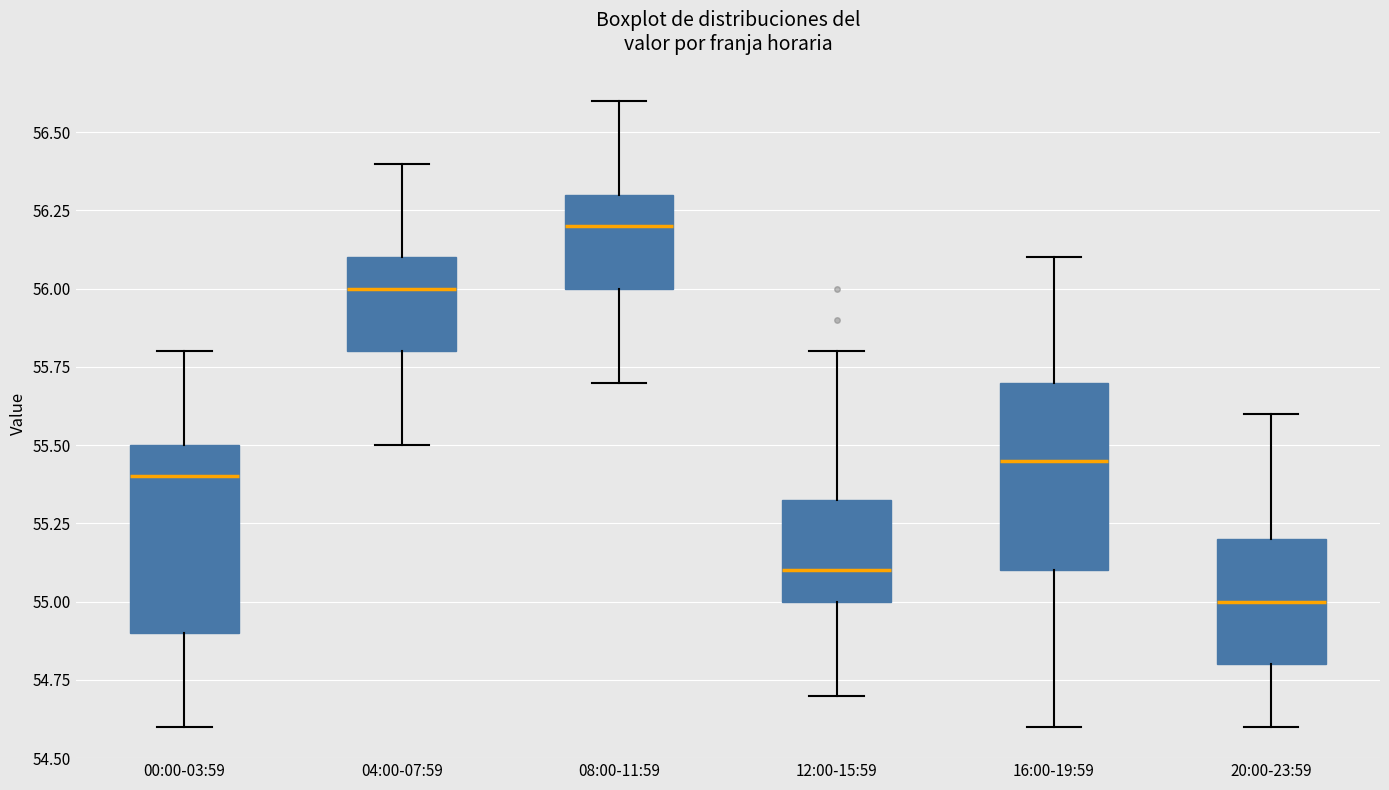

Reading left to right, transcribe this box plot: for each box, give where its median line is, the range the box spans, and where its two whiskers end, as read against the y-axis. The values are not printed on the chart, so give them approximately, as read against the axis.

00:00-03:59: median 55.40, box 54.90 to 55.50, whiskers 54.60 to 55.80
04:00-07:59: median 56.00, box 55.80 to 56.10, whiskers 55.50 to 56.40
08:00-11:59: median 56.20, box 56.00 to 56.30, whiskers 55.70 to 56.60
12:00-15:59: median 55.10, box 55.00 to 55.35, whiskers 54.70 to 55.80
16:00-19:59: median 55.45, box 55.10 to 55.70, whiskers 54.60 to 56.10
20:00-23:59: median 55.00, box 54.80 to 55.20, whiskers 54.60 to 55.60